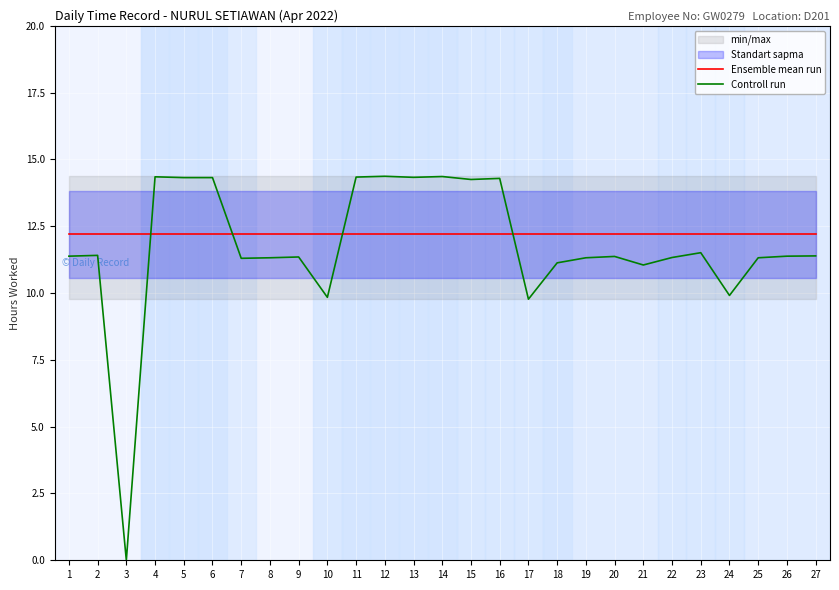

How many values in Controll run are above zero?

26